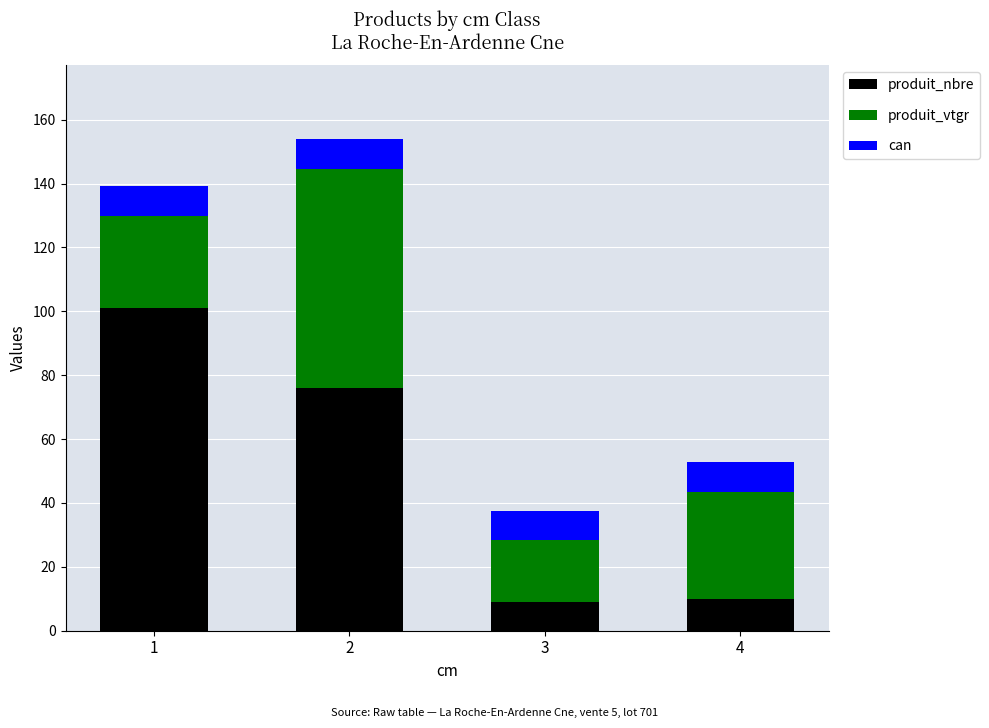

What is the total value across all series at 4?

52.9